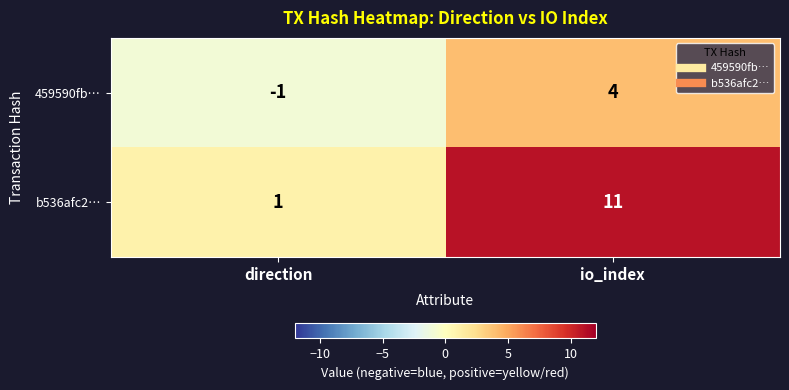

Reading right to left, extract all data points from this chart.

459590fb…: io_index=4	direction=-1
b536afc2…: io_index=11	direction=1